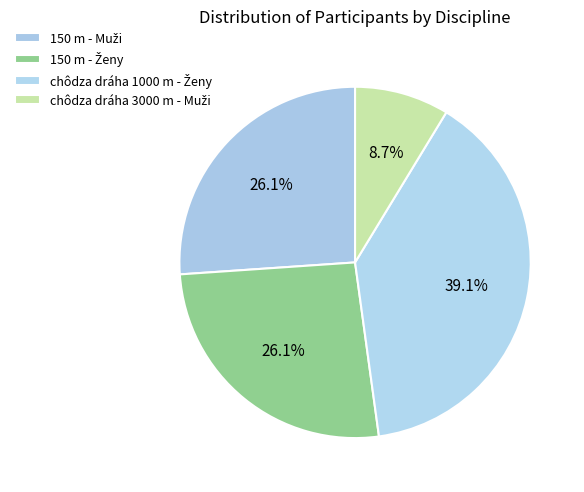

How many slices are in this pie chart?

4